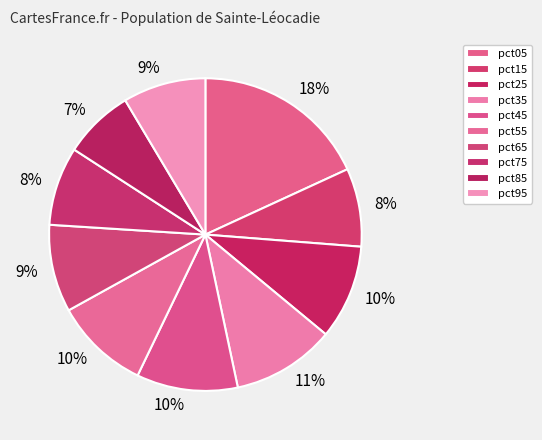

Rank the categories by value from highest to lowest.

pct05, pct35, pct45, pct55, pct25, pct65, pct95, pct75, pct15, pct85